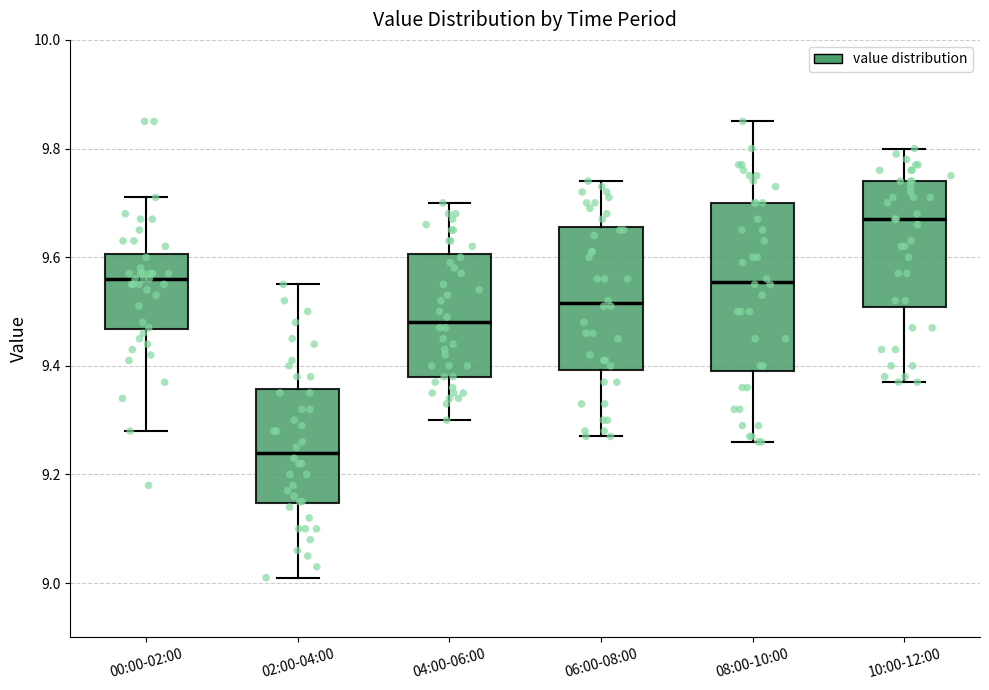

Which box is the tallest, from its lower edge to its upper edge?

08:00-10:00